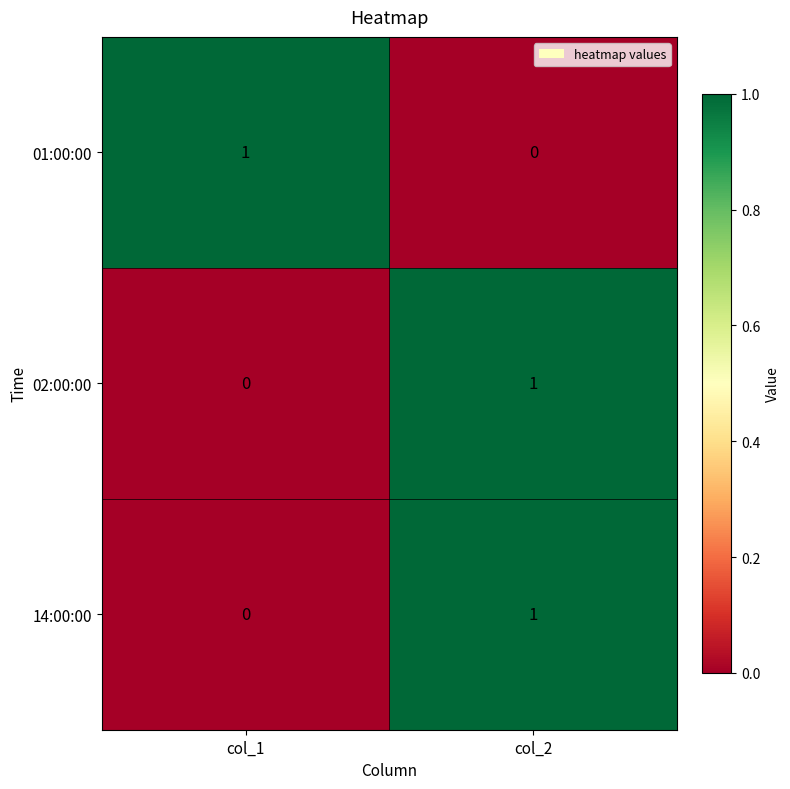

How many series are shown in this chart?

3